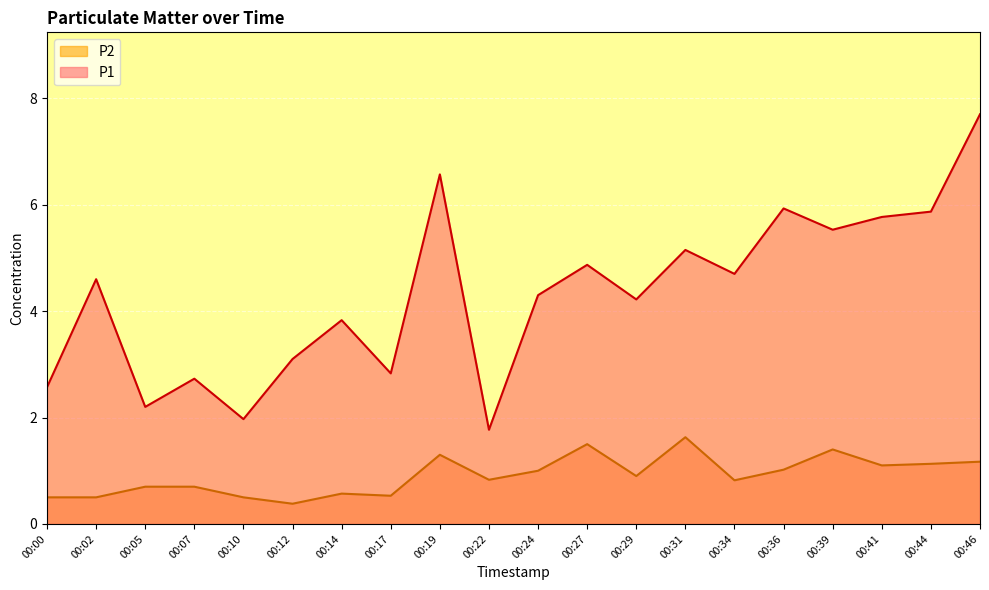

The value of P2 at 00:07 is 1.1. True or false?

False